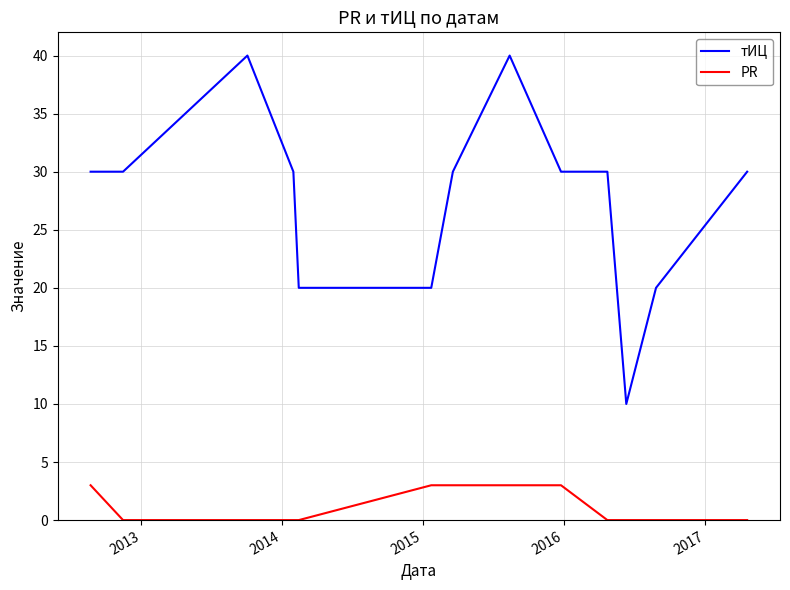

Rank the series by their average value, from lowest to highest.

PR, тИЦ